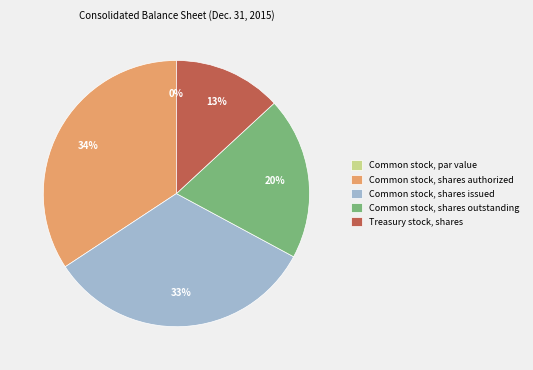

Rank the categories by value from highest to lowest.

Common stock, shares authorized, Common stock, shares issued, Common stock, shares outstanding, Treasury stock, shares, Common stock, par value